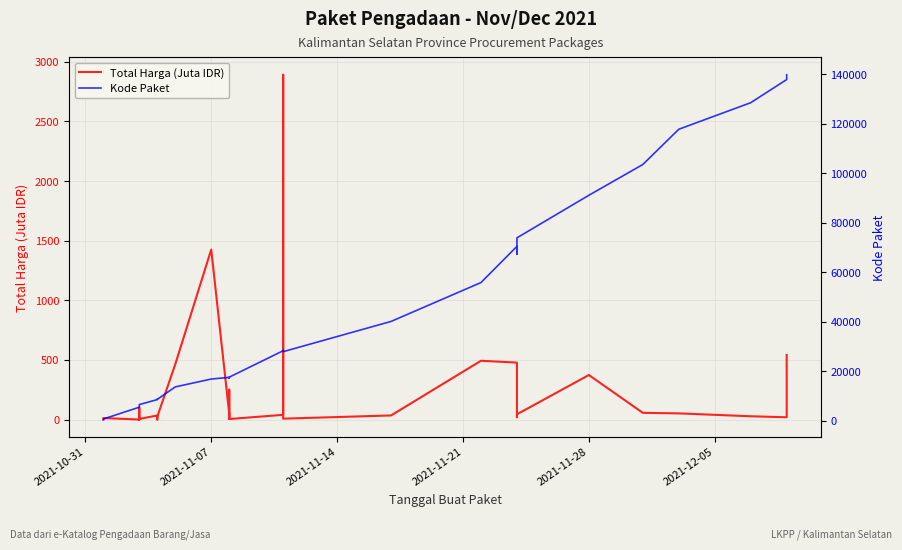

Does the chart have visible grid lines?

Yes